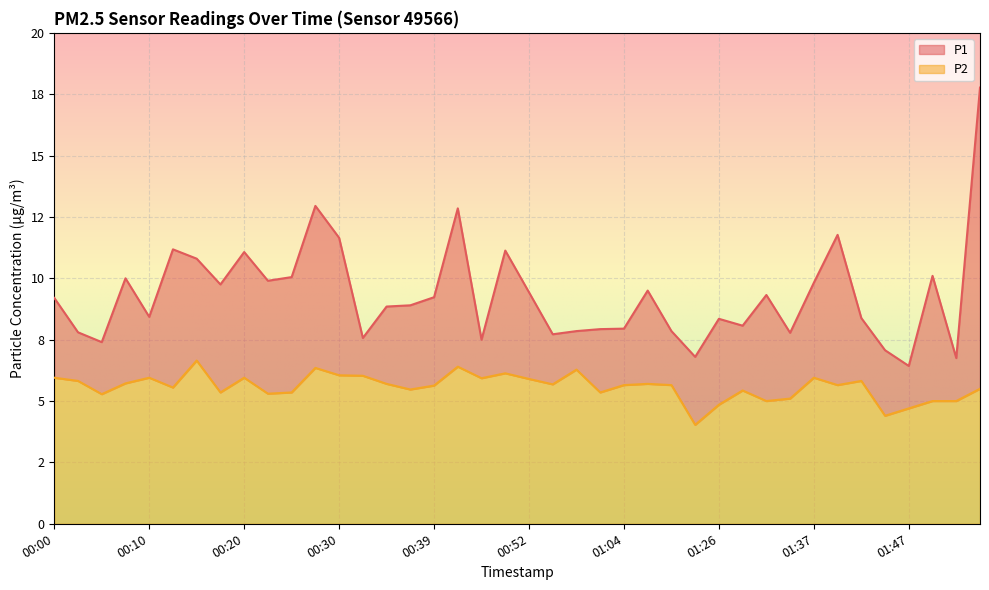

Which series has the widest spread of values?

P1